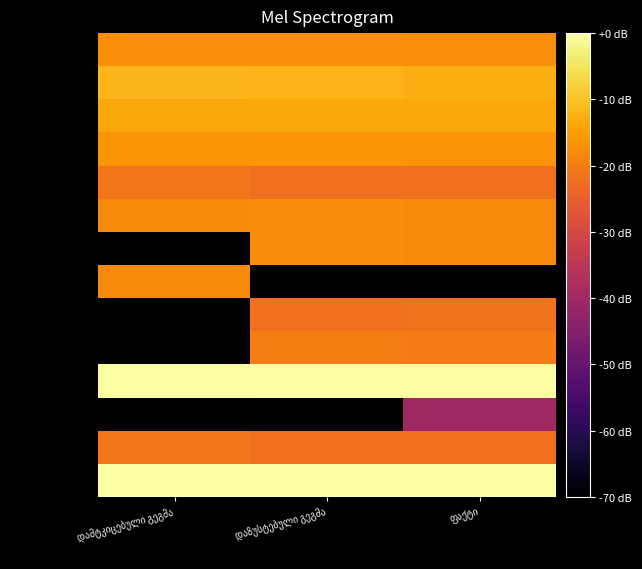

Which category has the highest value across all series?

დაზუსტებული გეგმა